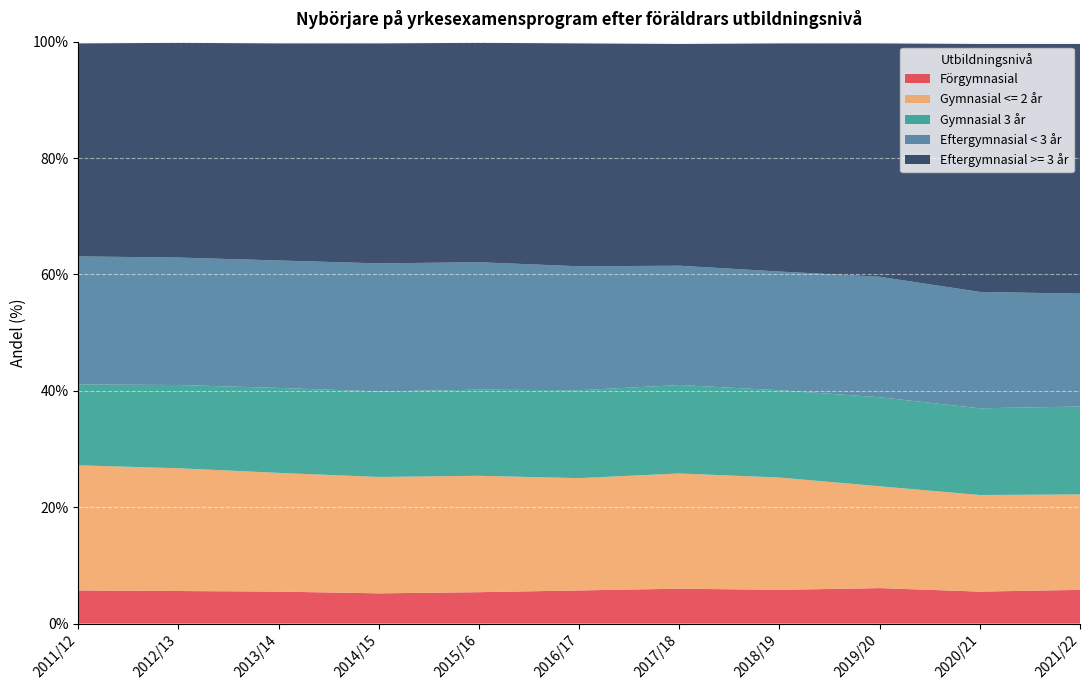

Reading left to right, extract all data points from this chart.

Förgymnasial: 2011/12=5.7	2012/13=5.6	2013/14=5.5	2014/15=5.2	2015/16=5.4	2016/17=5.7	2017/18=6.0	2018/19=5.8	2019/20=6.1	2020/21=5.5	2021/22=5.8
Gymnasial <= 2 år: 2011/12=21.5	2012/13=21.1	2013/14=20.4	2014/15=20.0	2015/16=20.0	2016/17=19.3	2017/18=19.8	2018/19=19.3	2019/20=17.5	2020/21=16.6	2021/22=16.4
Gymnasial 3 år: 2011/12=13.9	2012/13=14.3	2013/14=14.6	2014/15=14.7	2015/16=14.8	2016/17=15.1	2017/18=15.2	2018/19=15.0	2019/20=15.3	2020/21=14.9	2021/22=15.1
Eftergymnasial < 3 år: 2011/12=22.0	2012/13=21.9	2013/14=21.9	2014/15=22.0	2015/16=21.9	2016/17=21.3	2017/18=20.5	2018/19=20.4	2019/20=20.7	2020/21=20.0	2021/22=19.4
Eftergymnasial >= 3 år: 2011/12=36.6	2012/13=36.9	2013/14=37.3	2014/15=37.8	2015/16=37.7	2016/17=38.3	2017/18=38.1	2018/19=39.2	2019/20=40.1	2020/21=42.6	2021/22=42.9